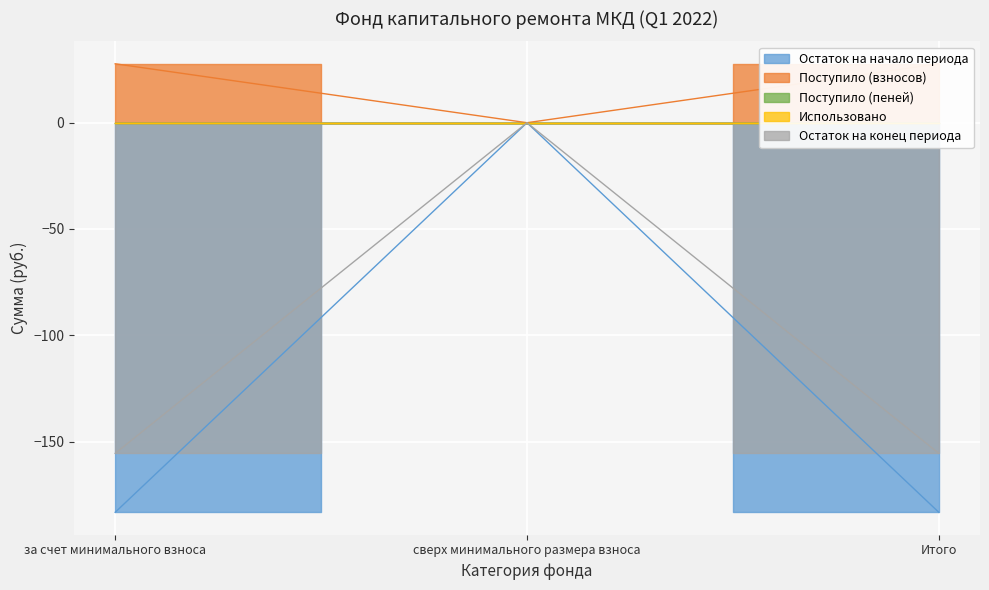

Between Итого and за счет минимального взноса, which is larger?

Итого